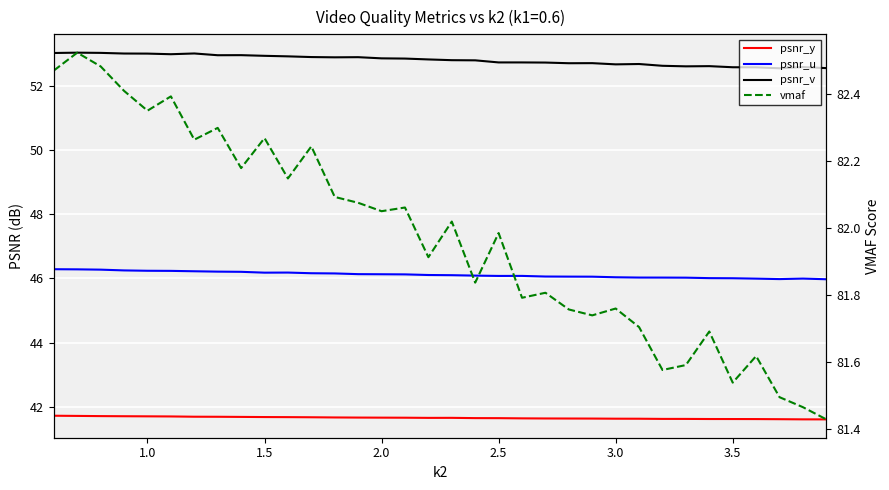

Which series has the largest total across all categories?

vmaf